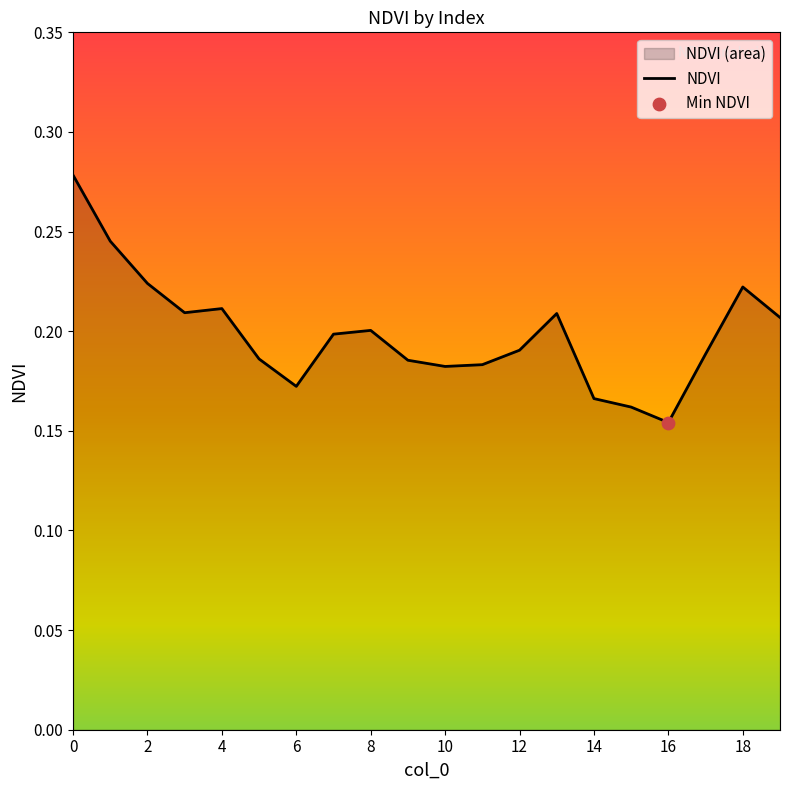

Which has a higher value, 10 or 18?

18